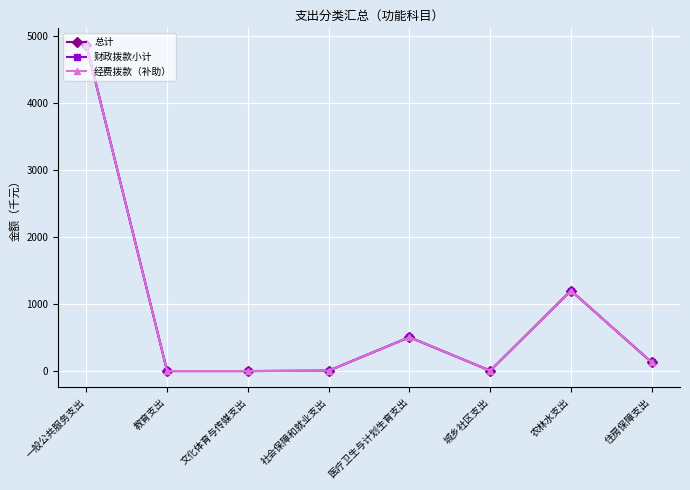

How many data points in 经费拨款（补助） are less than 134?

4